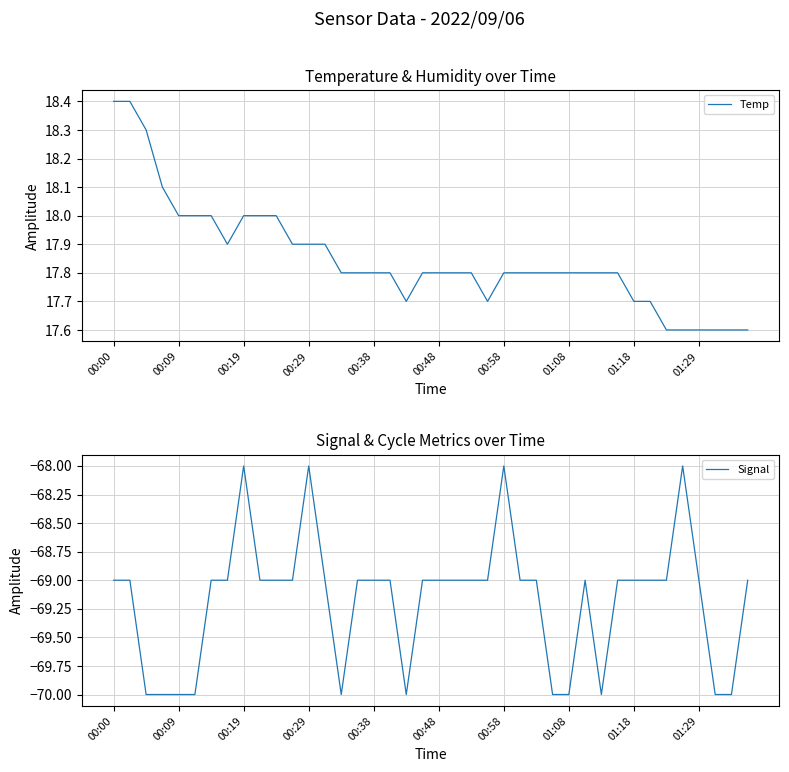

Which series has the widest spread of values?

Signal